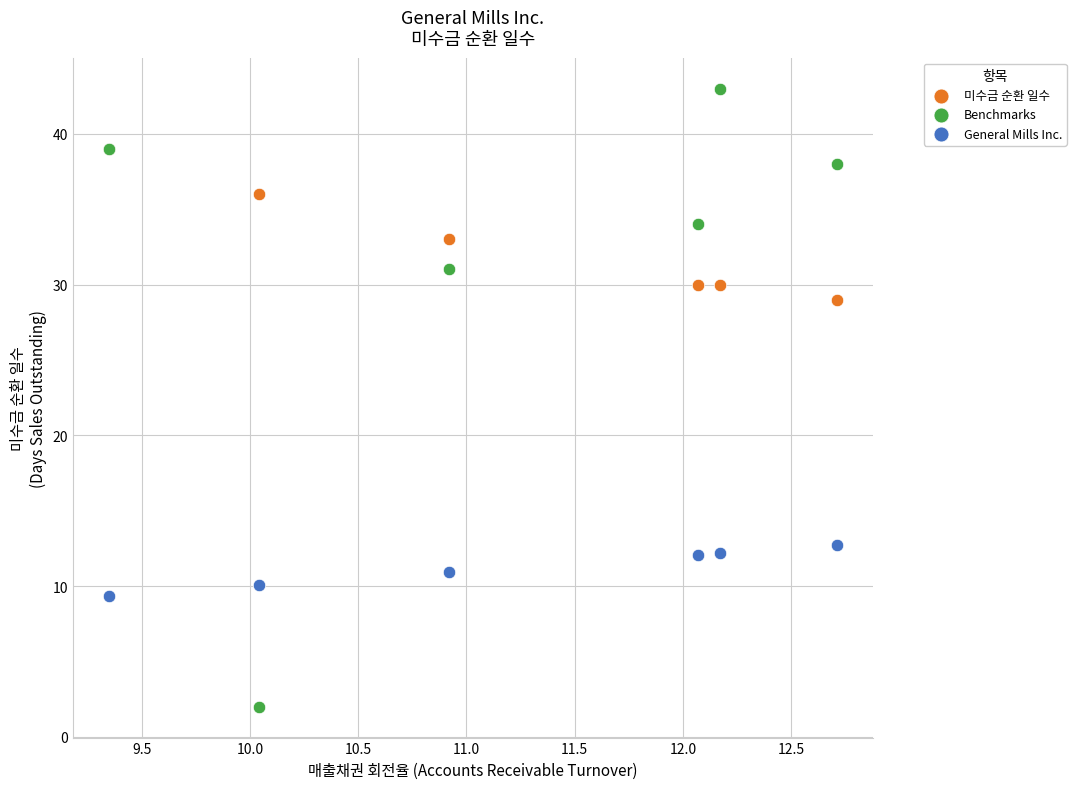

In the Benchmarks series, what Y value is closest to 22?

31.0